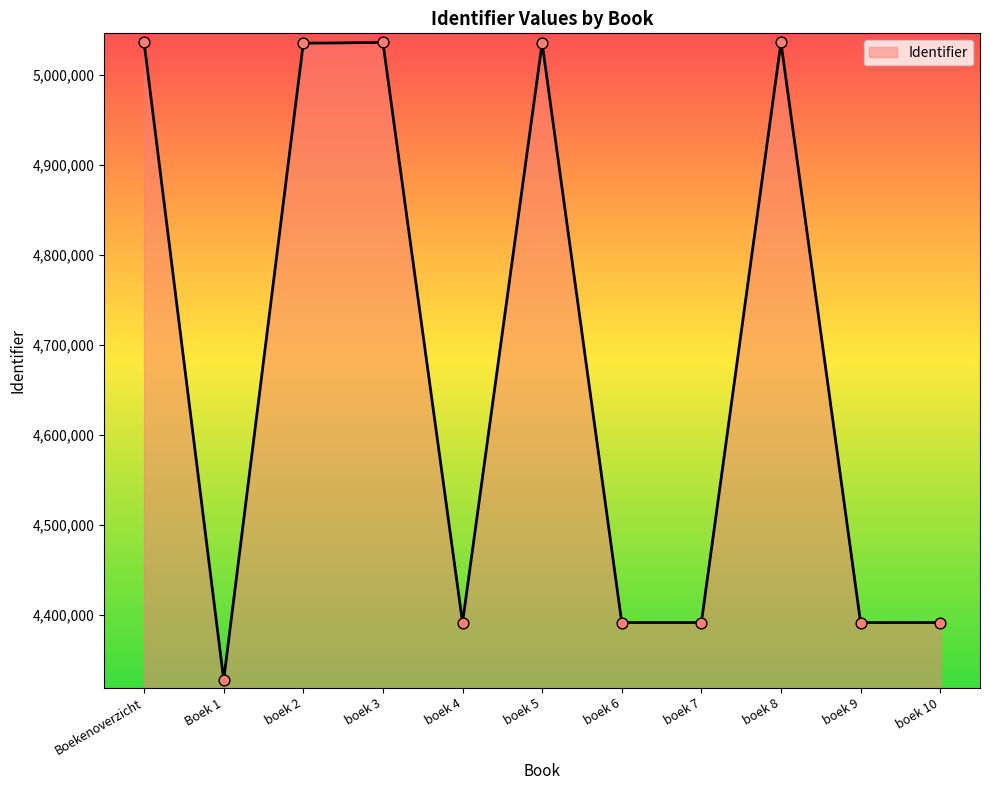

What is the change in value from Boek 1 to boek 10?

+63564